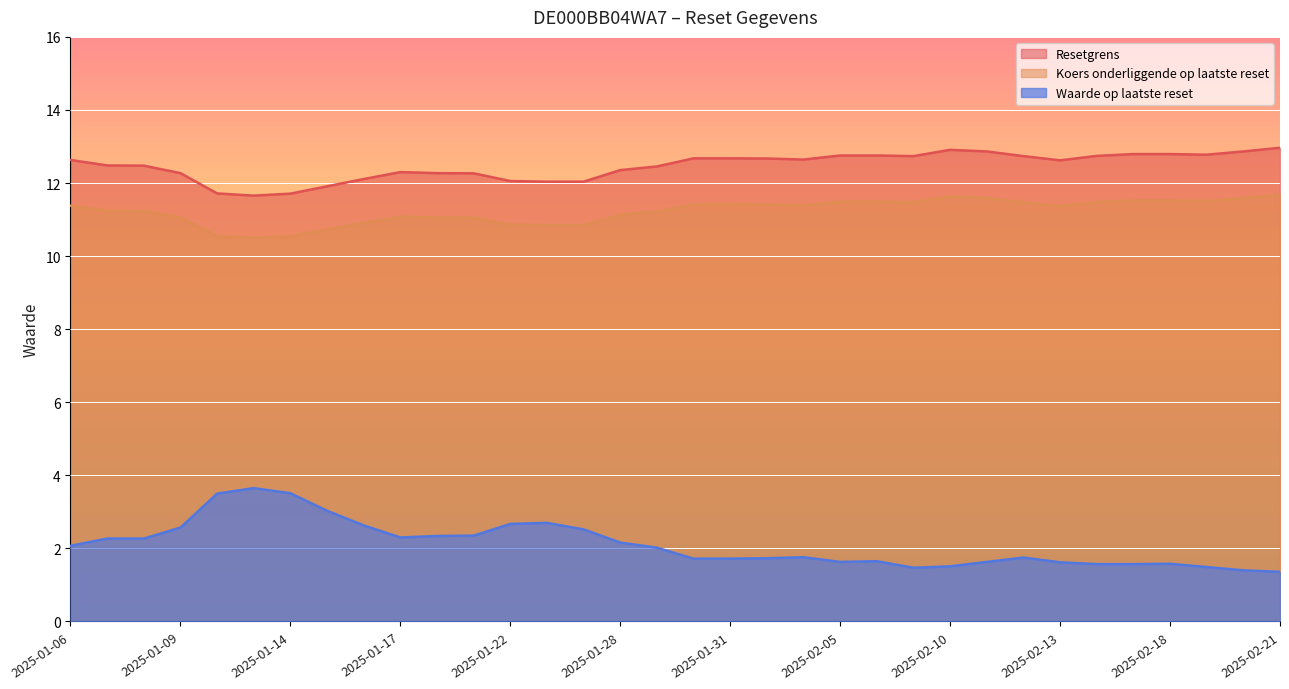

What are all the series names shown in the legend?

Resetgrens, Koers onderliggende op laatste reset, Waarde op laatste reset